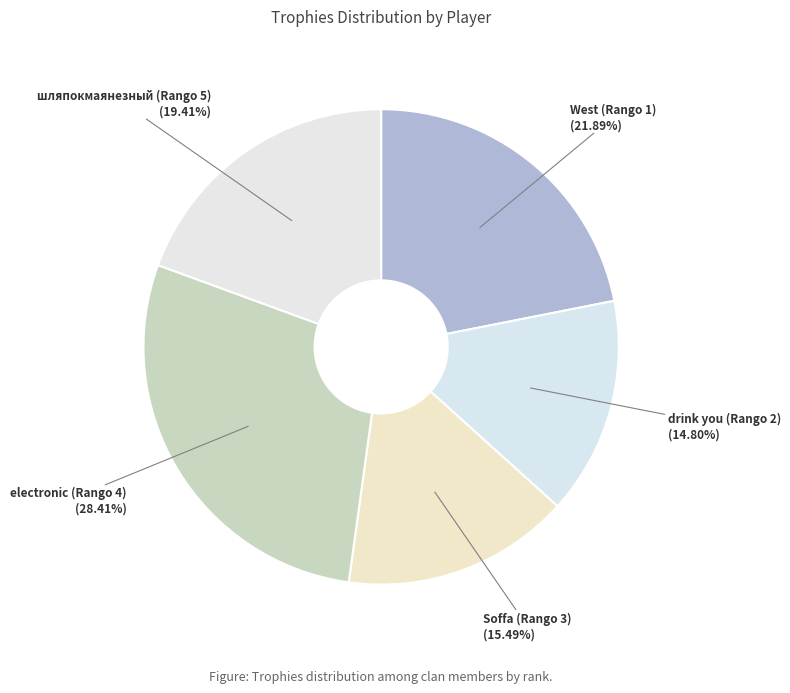

Is electronic (Rango 4) the majority of the pie?

No